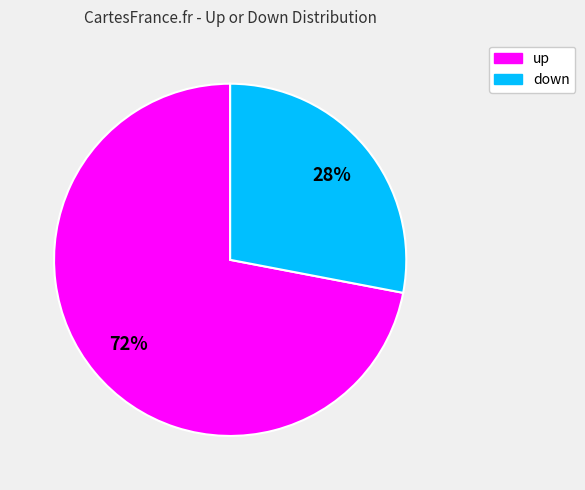

Is there any slice that represents more than half of the pie?

Yes